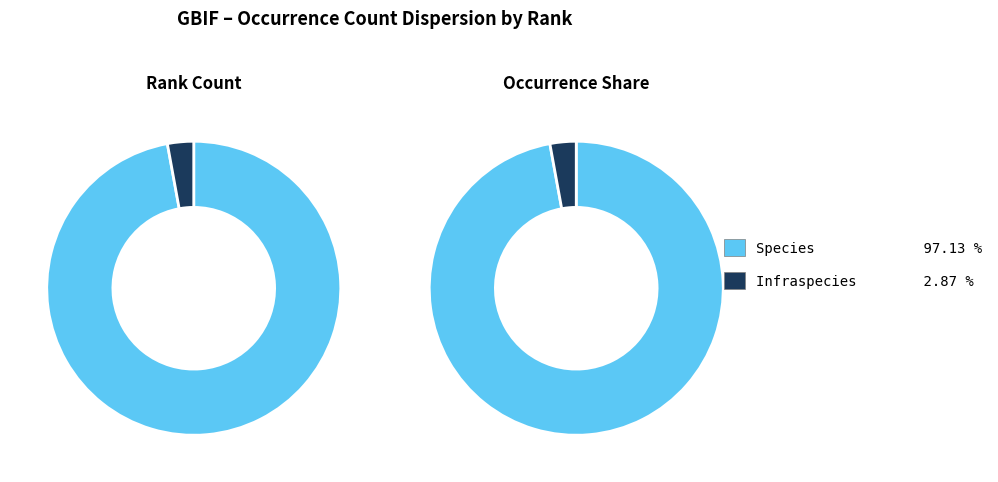

To the nearest percent, what is the combined percentage of Infraspecies and Species?

100%